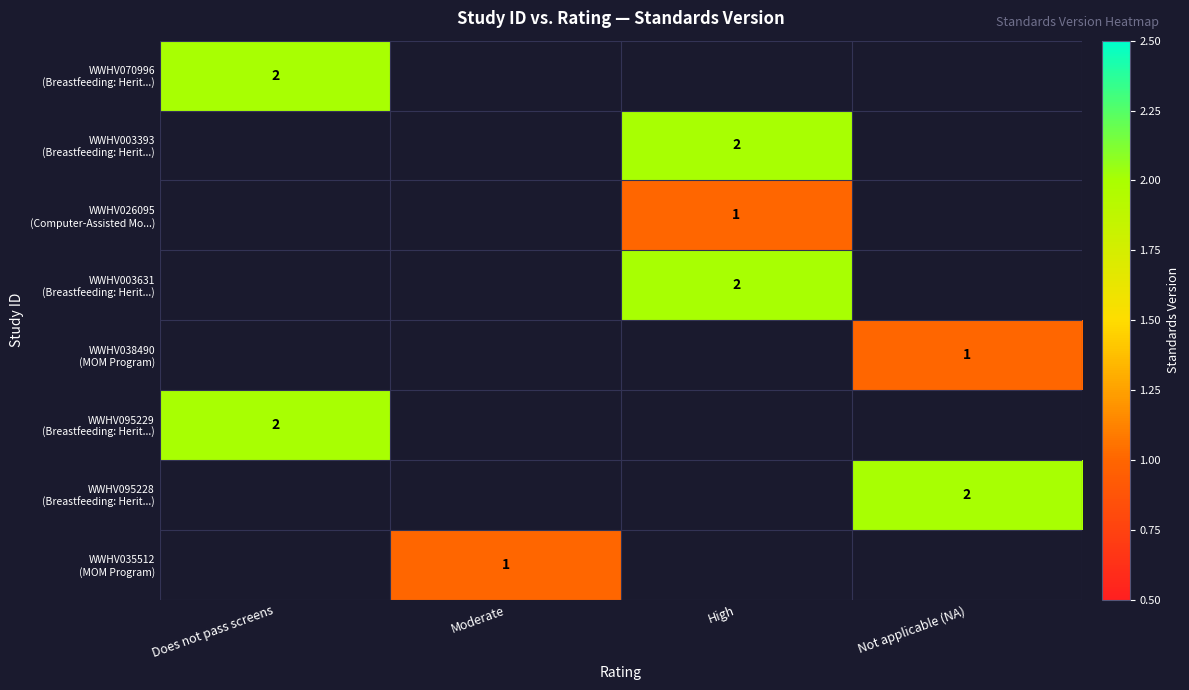

Rank the categories by WWHV070996 (Breastfeeding: Herit...) value from highest to lowest.

Does not pass screens, Moderate, High, Not applicable (NA)